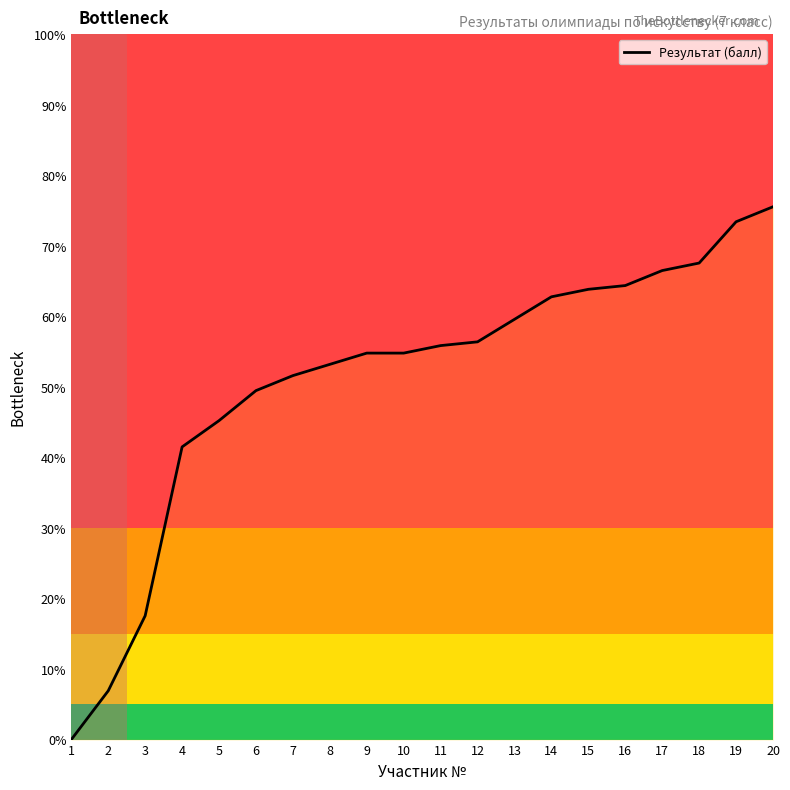

Which label corresponds to the largest value in the chart?

20